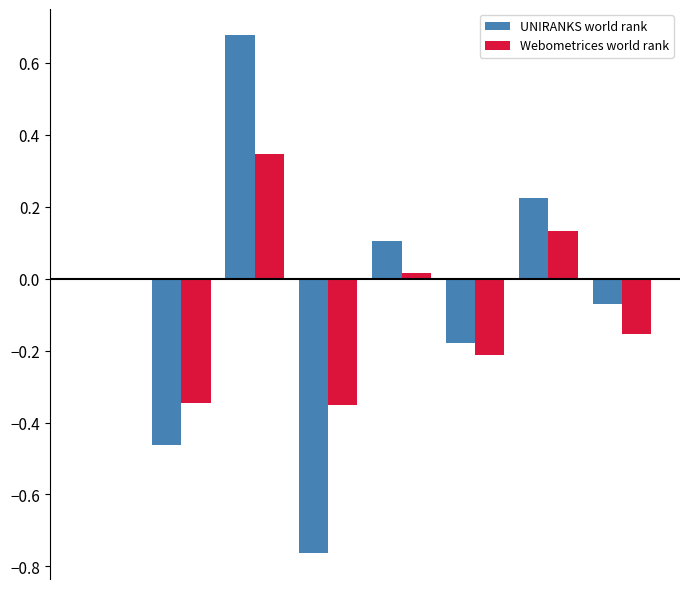

How many groups of bars are there?

8